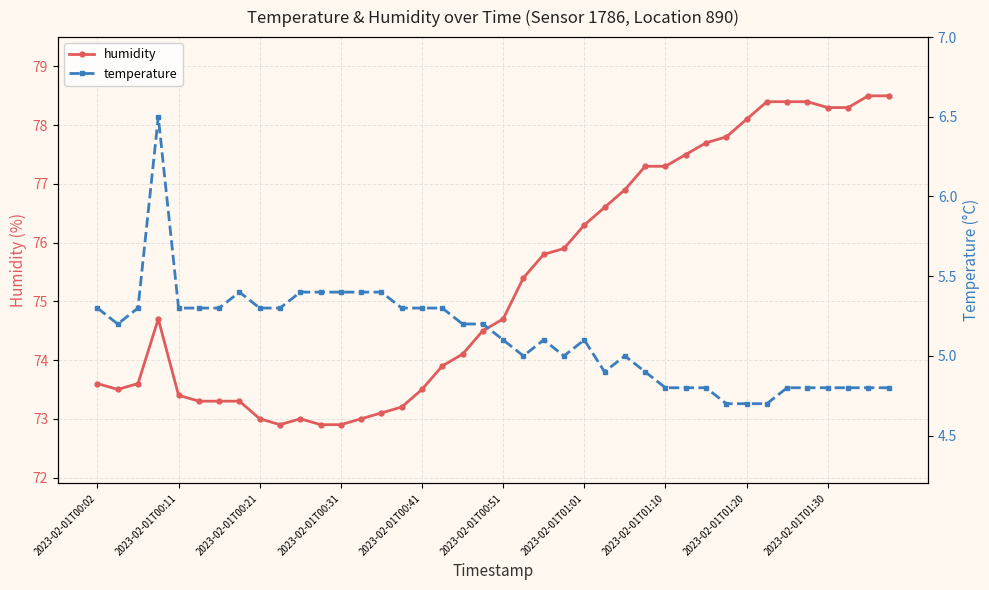

What is the lowest value of the humidity series?

72.9